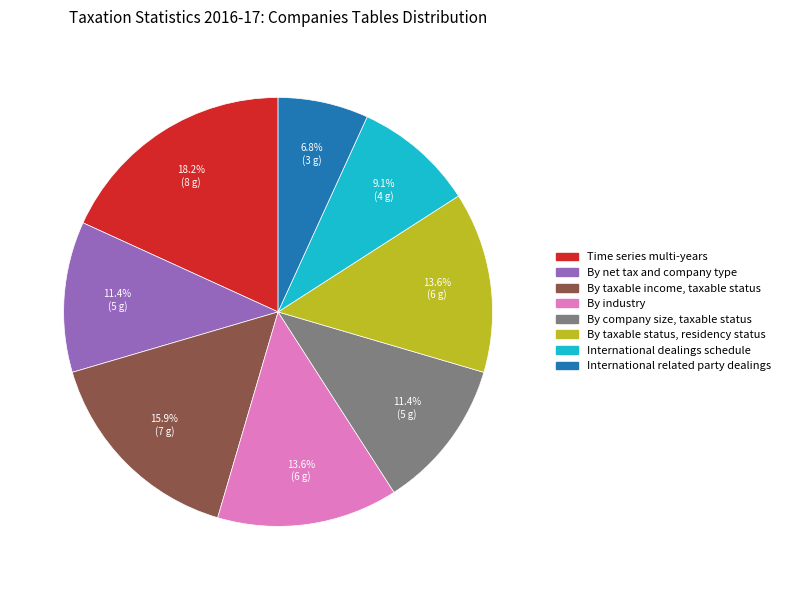

Does any single category account for the majority?

No